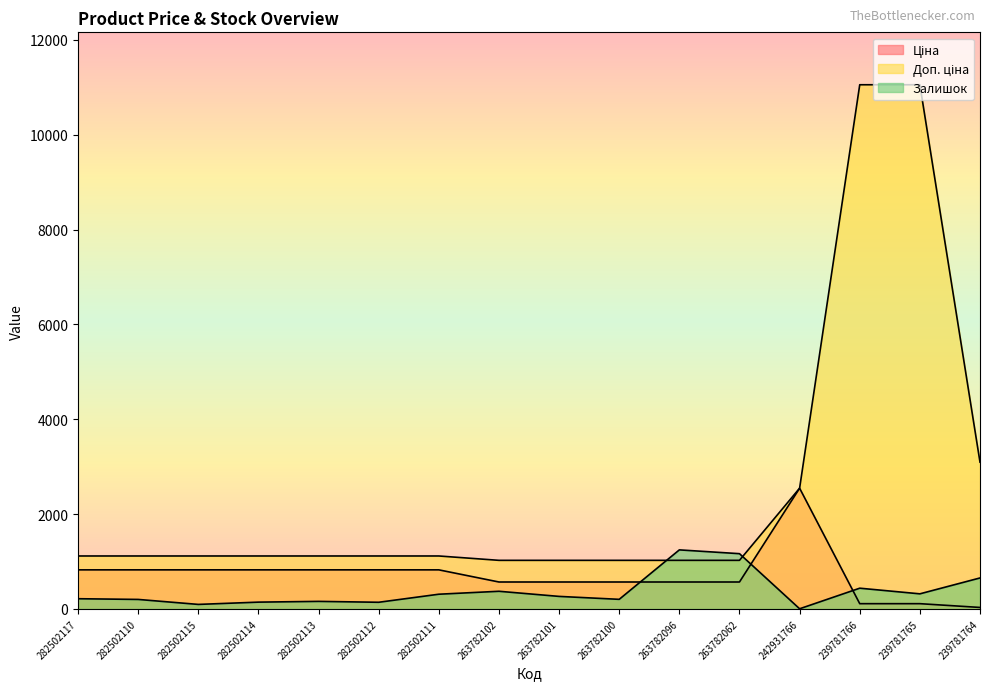

What is the value of the Ціна point at the 16th from the left?

30.9